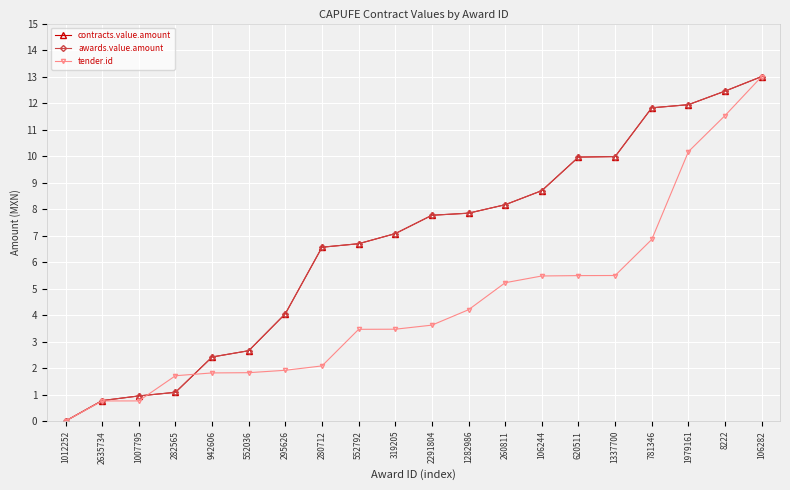

Reading left to right, transcribe all the data shown in this chart.

contracts.value.amount: 0.0	0.8	0.9	1.1	2.4	2.7	4.1	6.6	6.7	7.1	7.8	7.8	8.2	8.7	10.0	10.0	11.8	11.9	12.5	13.0
awards.value.amount: 0.0	0.8	0.9	1.1	2.4	2.7	4.1	6.6	6.7	7.1	7.8	7.8	8.2	8.7	10.0	10.0	11.8	11.9	12.5	13.0
tender.id: 0.0	0.8	0.8	1.7	1.8	1.8	1.9	2.1	3.5	3.5	3.6	4.2	5.2	5.5	5.5	5.5	6.9	10.2	11.5	13.0